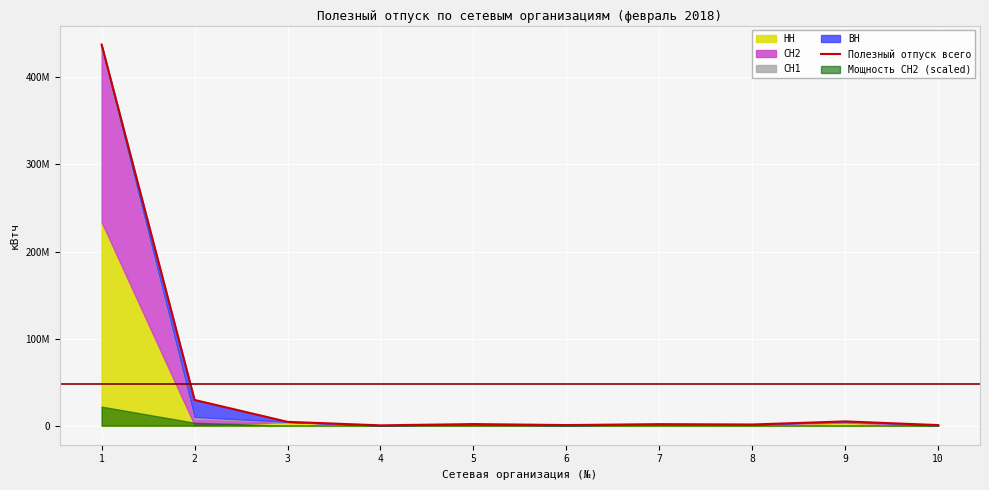

How many points are lower than both their immediate neighbors (excluding endpoints)?

3